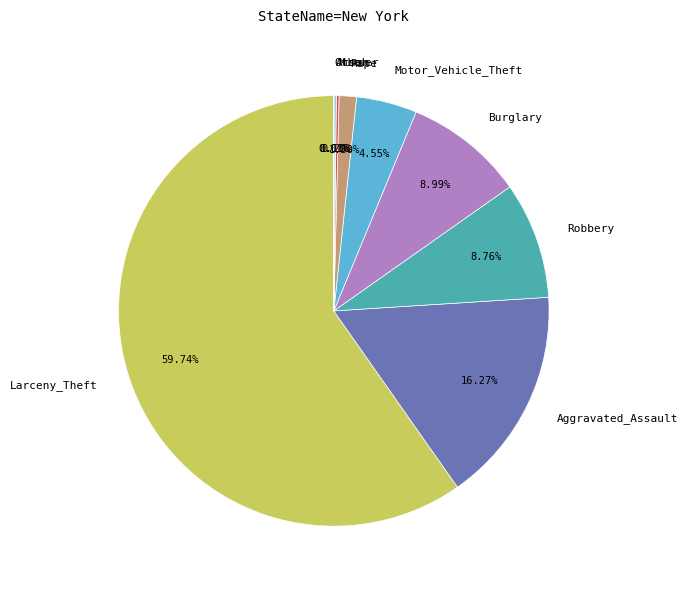

Which slice is the largest?

Larceny_Theft